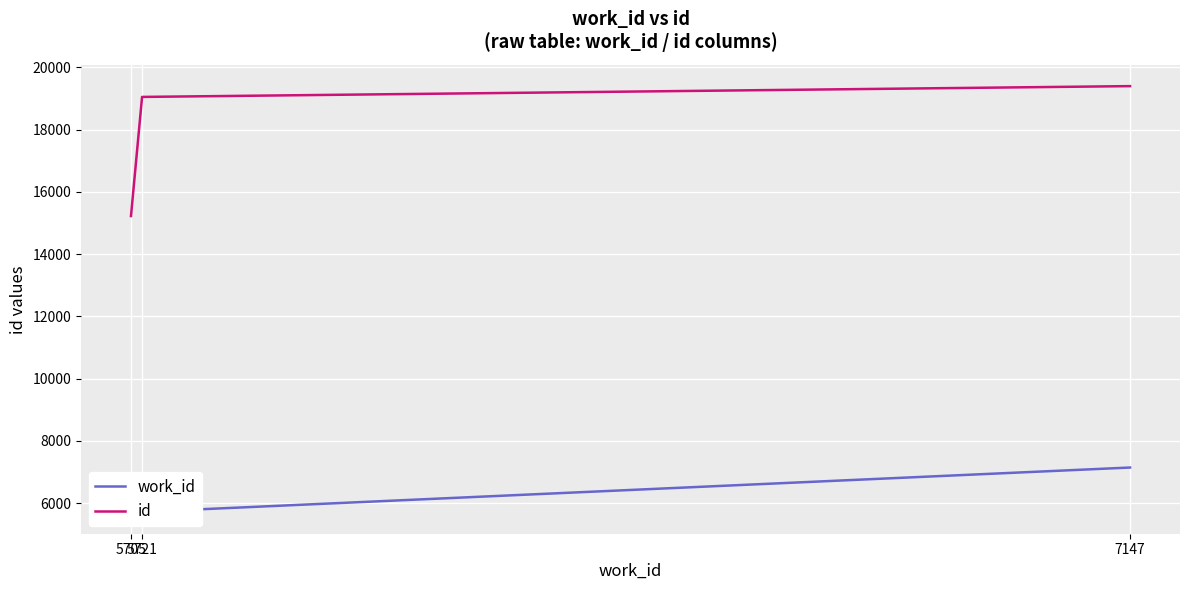

Which series has the largest total across all categories?

id